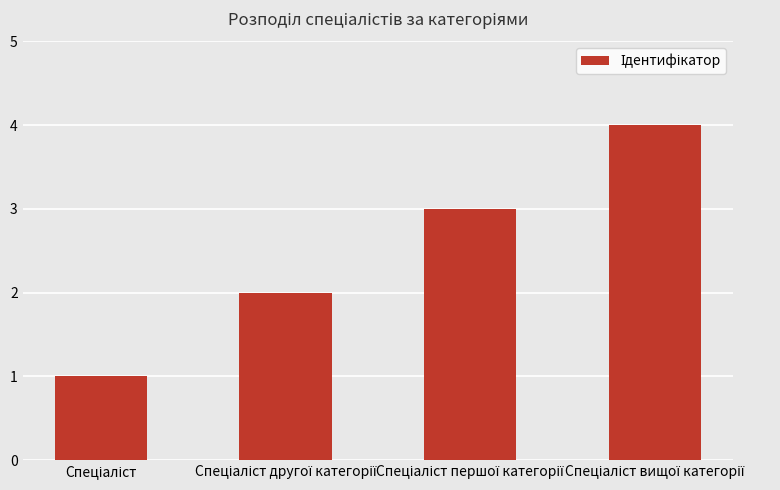

Are the bars horizontal?

No